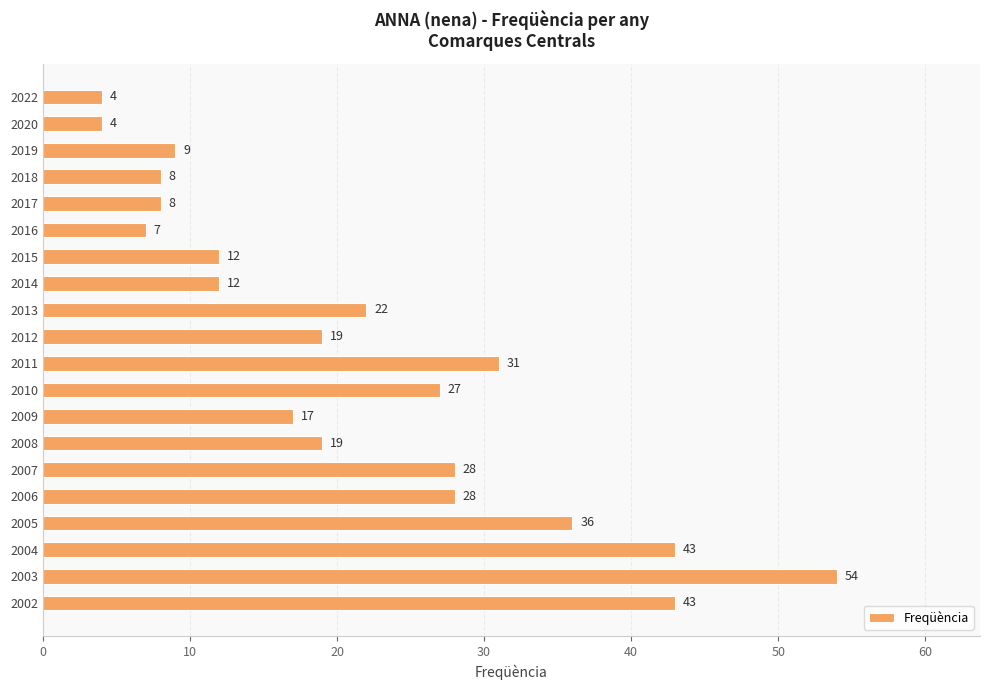

What is the average value?

22